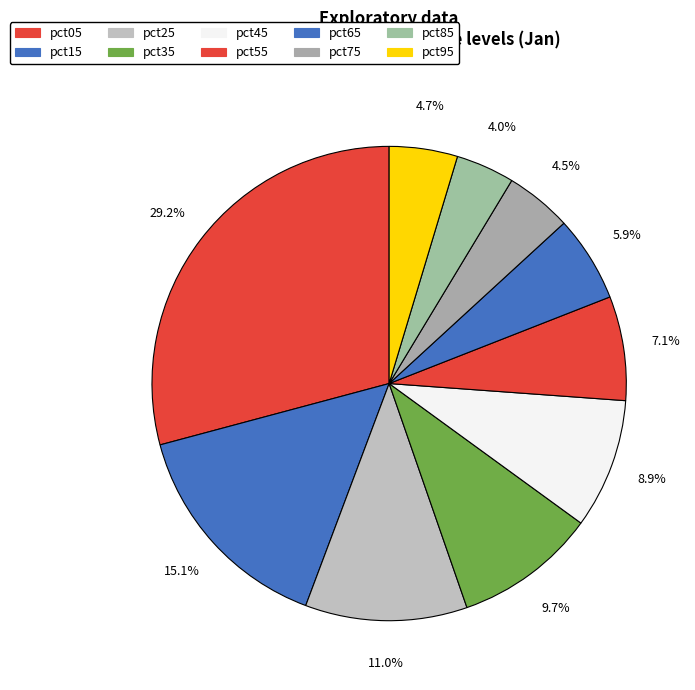

Combined, do pct15 and pct45 account for over 50%?

No